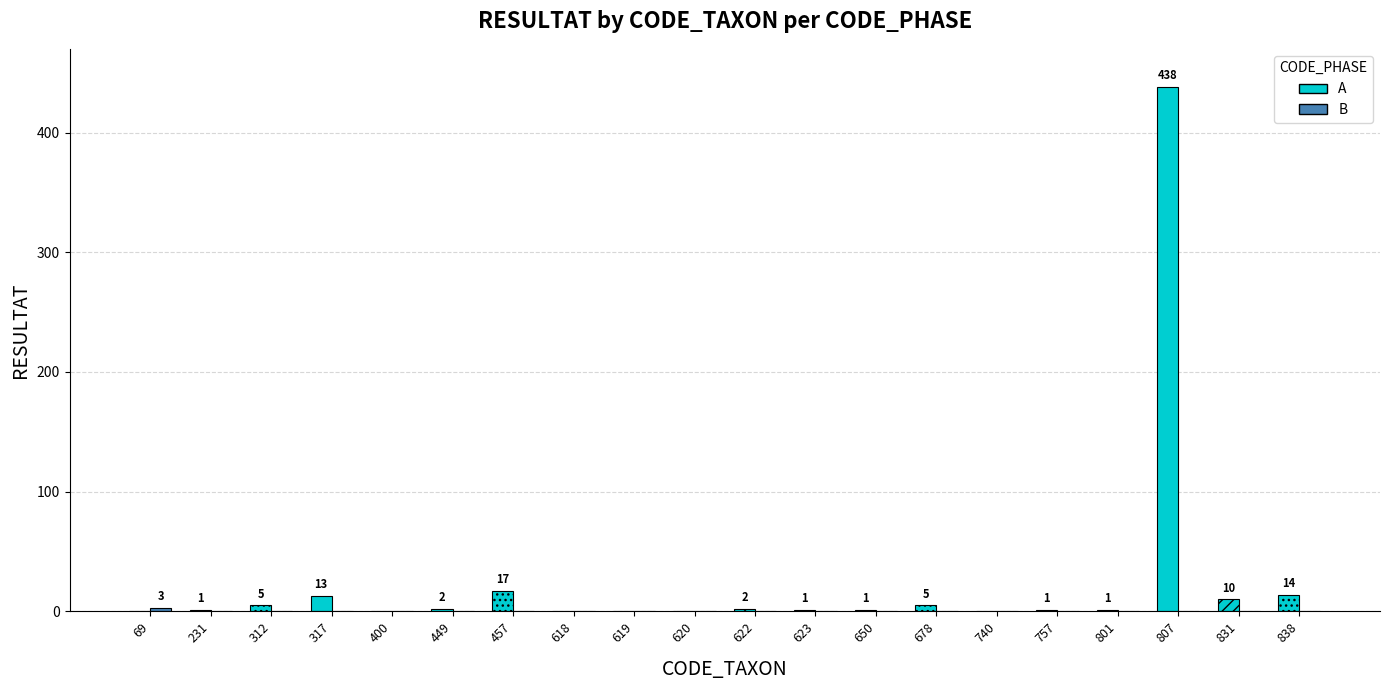

The value of B at 619 is 1. True or false?

False